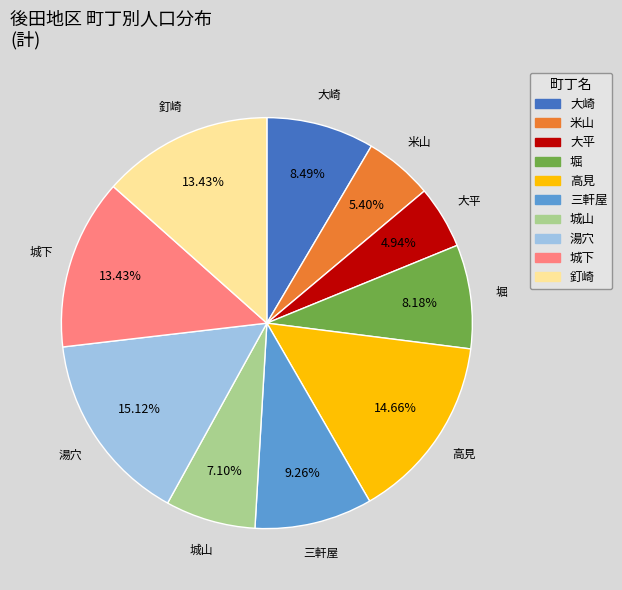

Count the number of slices in the pie.

10